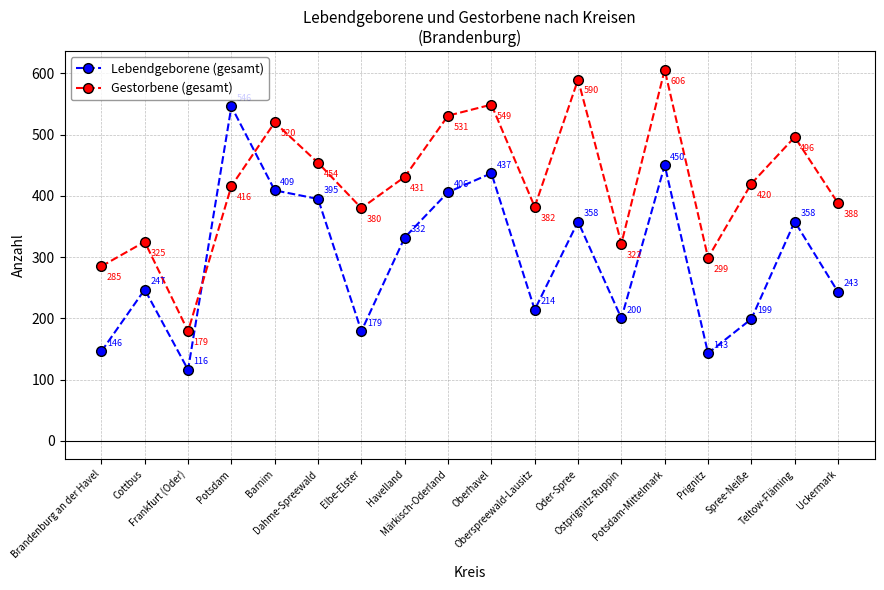

At which category does Gestorbene (gesamt) reach its first local valley?

Frankfurt (Oder)